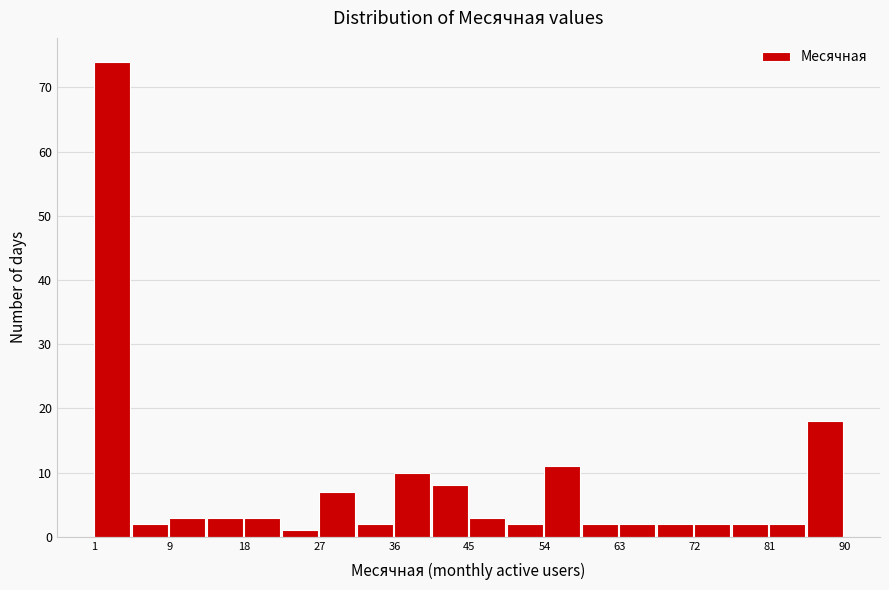

Reading left to right, transcribe this chart: for each bar, give the range it covers on the x-axis and its height. Neither the bar edges nor the heights are printed on the chart, so give them approximately, as read against the axes.

1 to 5: 74
5 to 10: 2
10 to 14: 3
14 to 19: 3
19 to 23: 3
23 to 28: 1
28 to 32: 7
32 to 37: 2
37 to 41: 10
41 to 46: 8
46 to 50: 3
50 to 54: 2
54 to 59: 11
59 to 63: 2
63 to 68: 2
68 to 72: 2
72 to 77: 2
77 to 81: 2
81 to 86: 2
86 to 90: 18